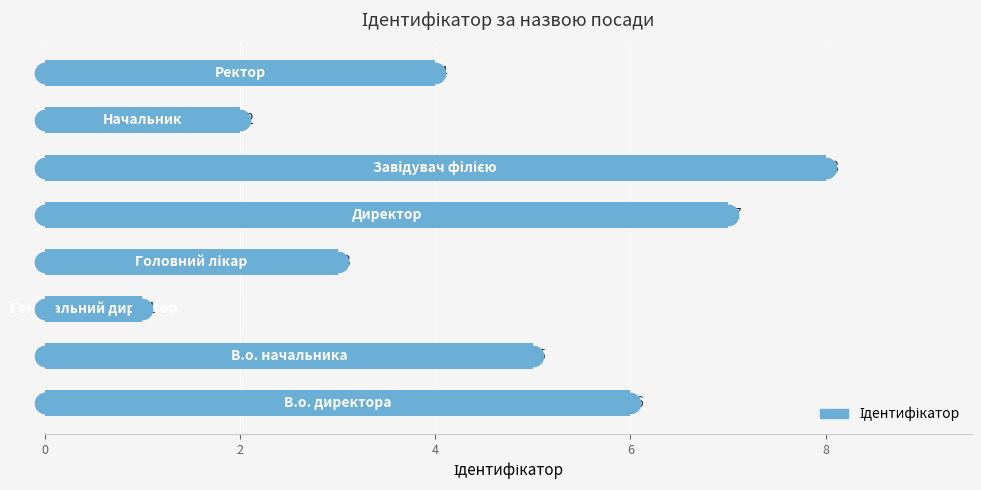

Which has a higher value, 6 or 4?

6